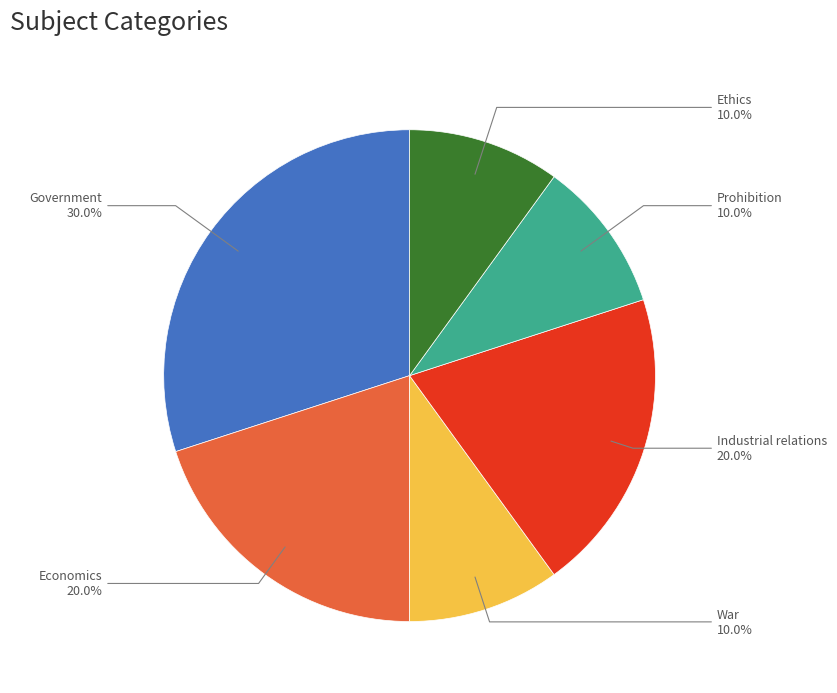

How many slices are in this pie chart?

6